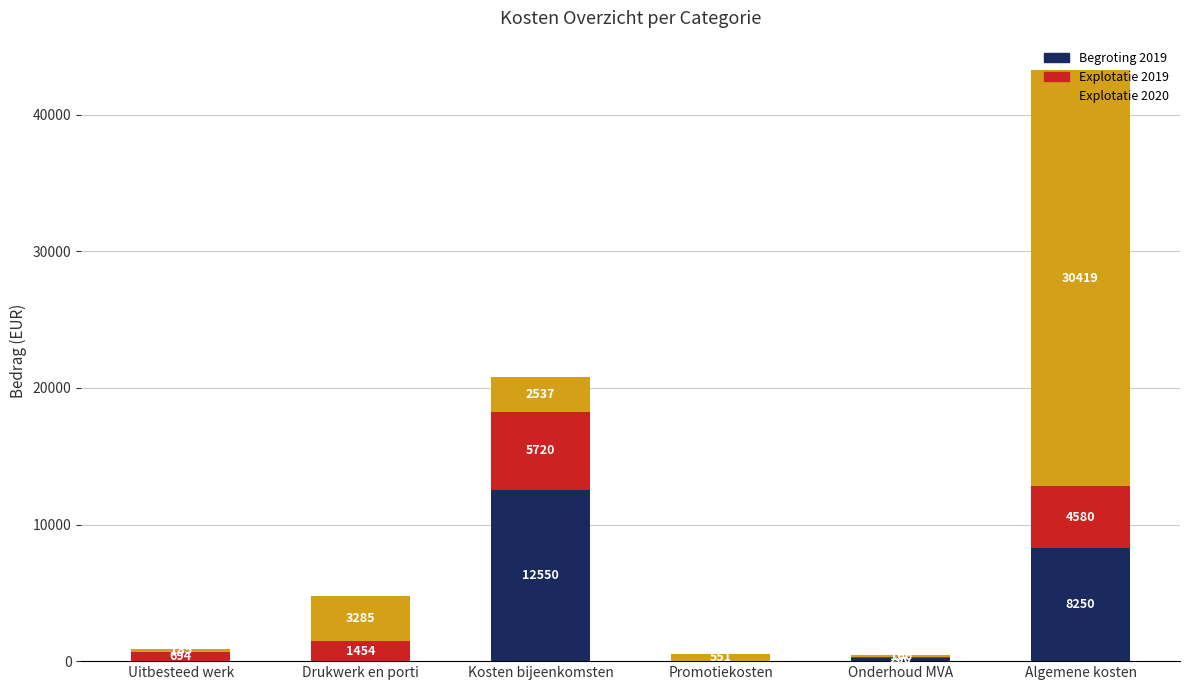

Read the Begroting 2019 value at Kosten bijeenkomsten, to the nearest 100.

12600